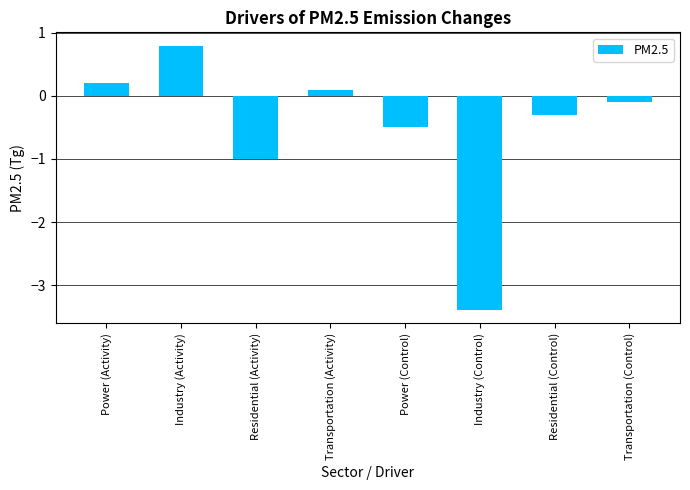

True or false: the data shows -0.3 at Residential (Control).

True